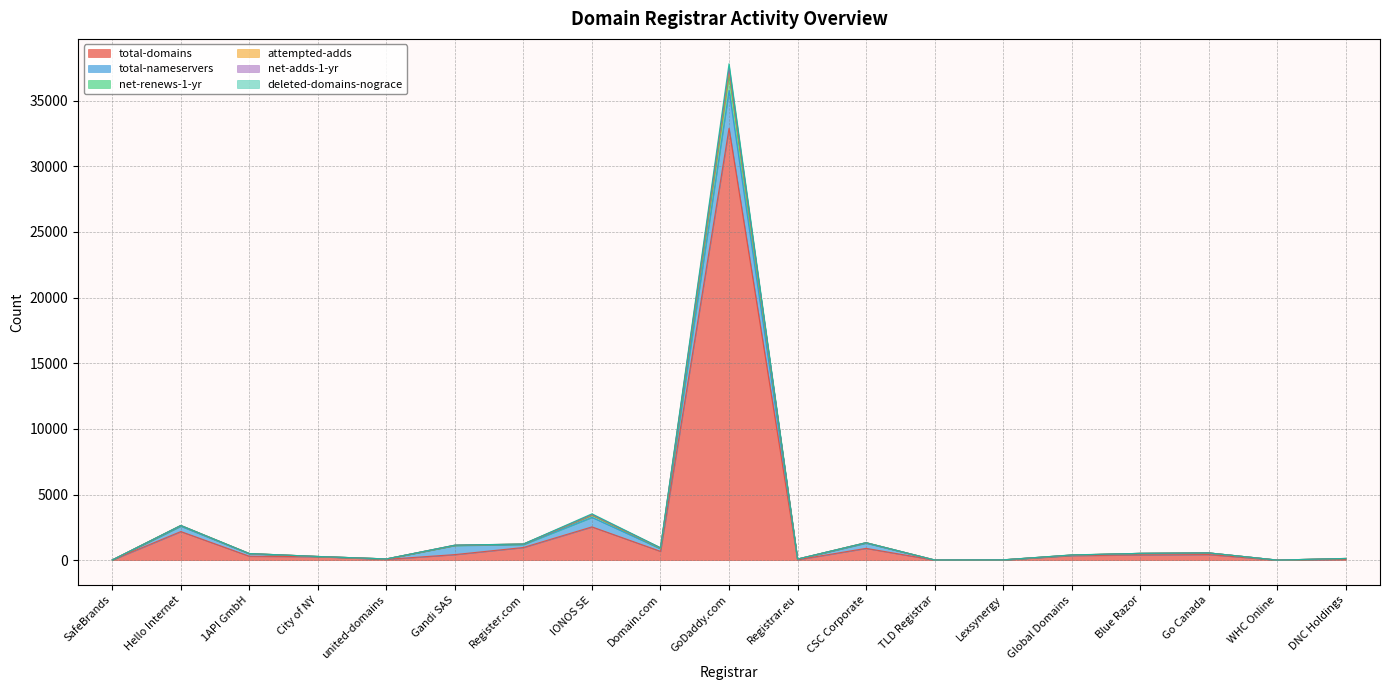

At which label does total-domains reach its peak?

GoDaddy.com